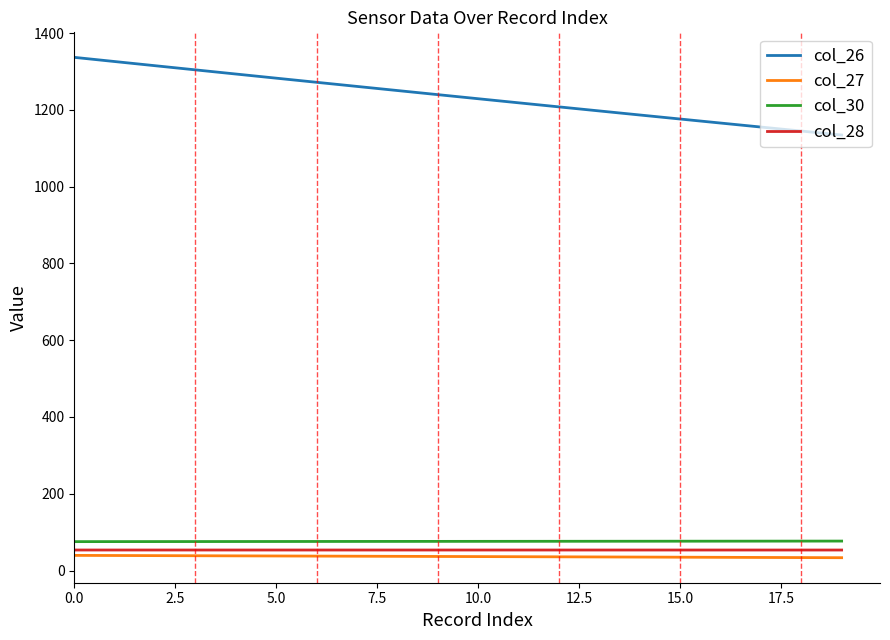

True or false: col_30 and col_28 intersect in this chart.

False